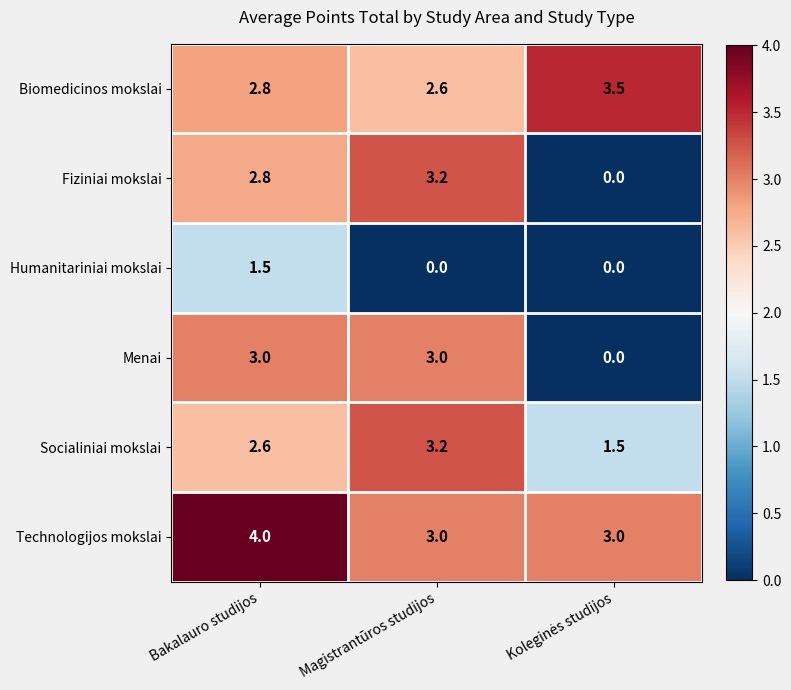

How many positive values does the Fiziniai mokslai series have?

2